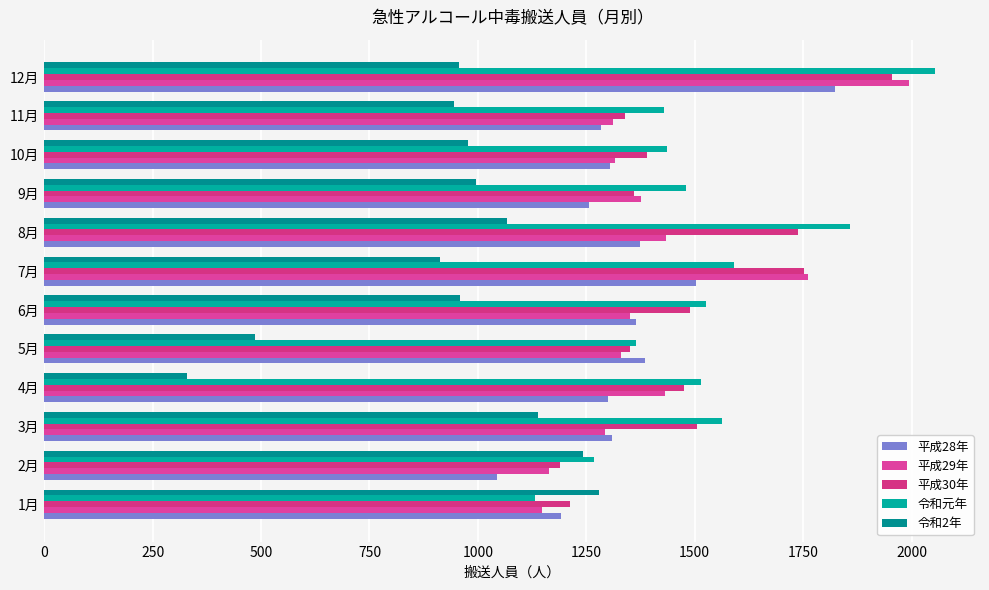

What is the sum of all 平成30年 values?

17755